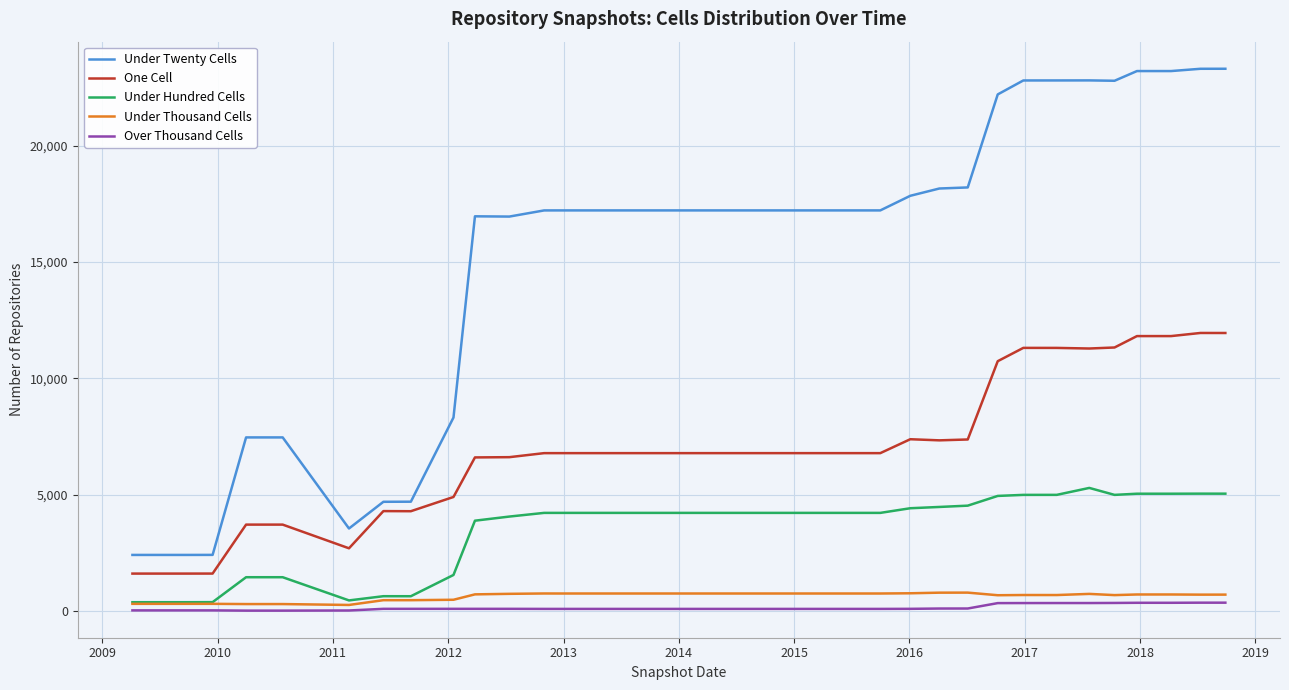

Which series has the largest total across all categories?

Under Twenty Cells